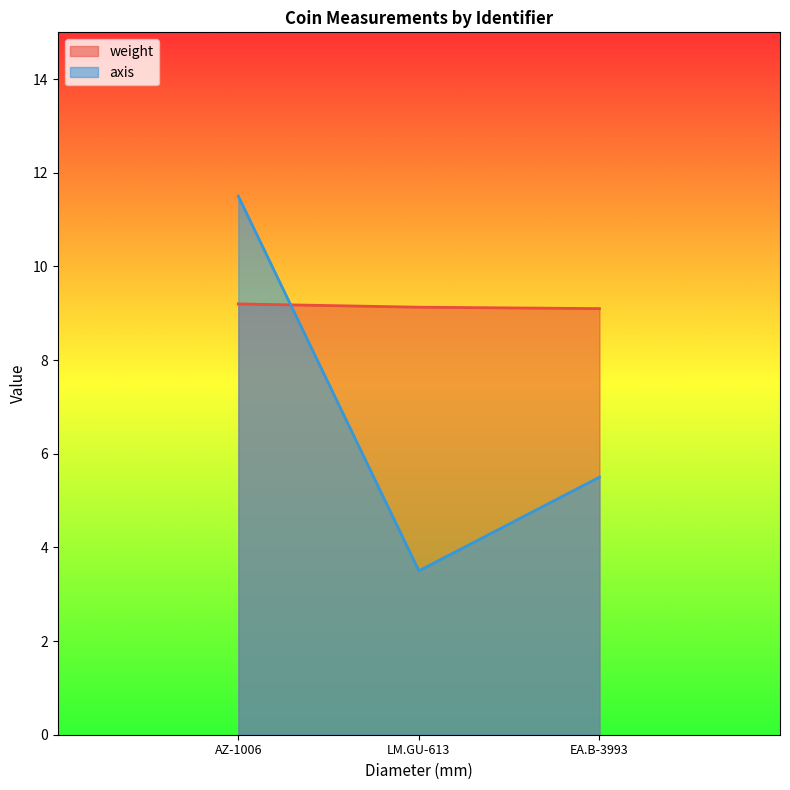

At which label does axis reach its peak?

AZ-1006